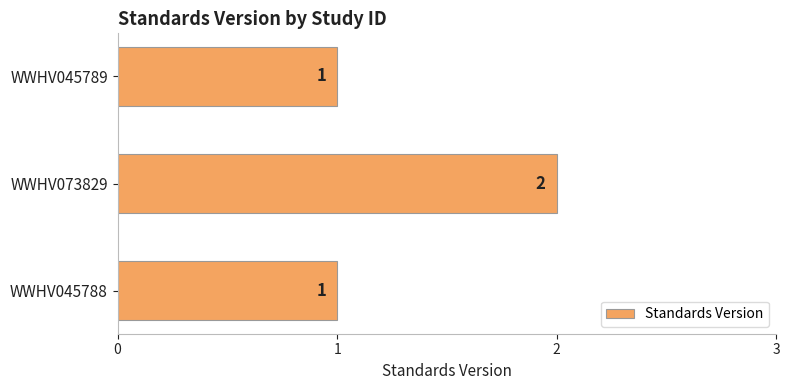

What is the greatest value displayed?

2